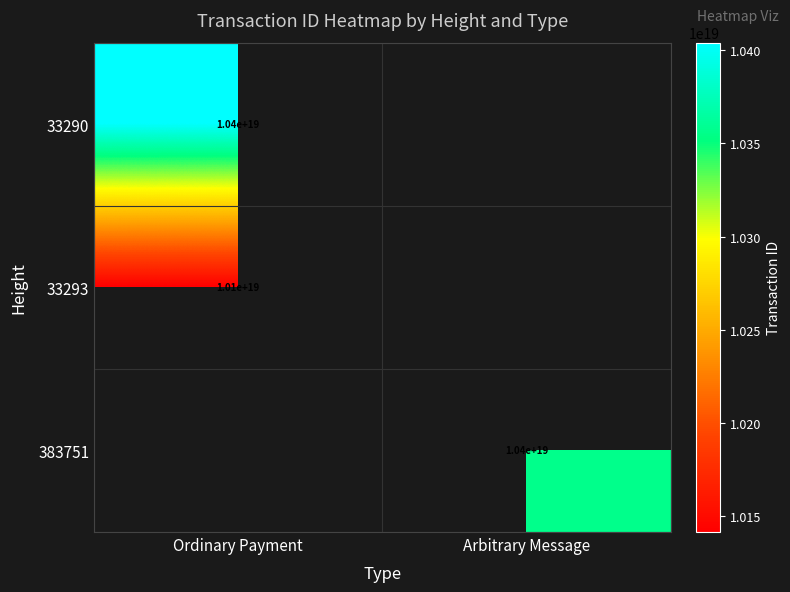

What is the maximum value shown in the chart?

10403977472968454144.0